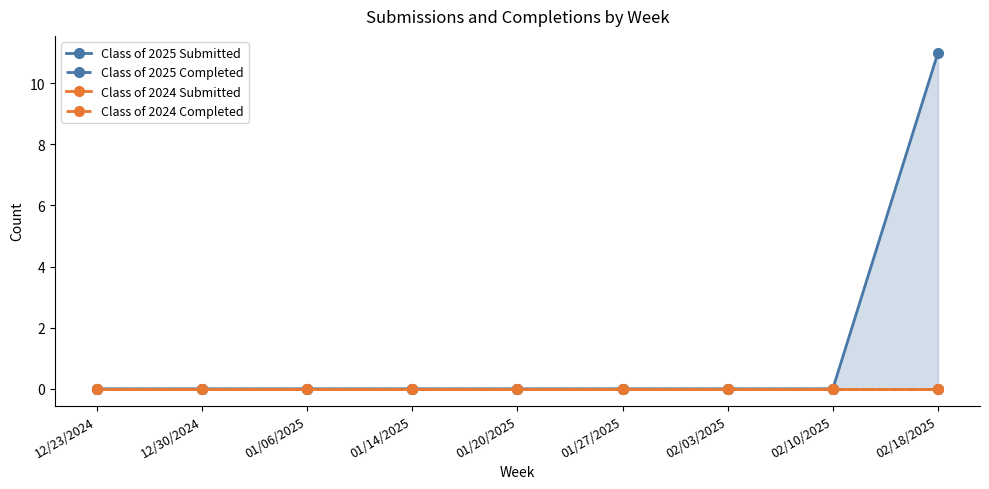

List the labels in order of Class of 2024 Completed value, smallest first.

12/23/2024, 12/30/2024, 01/06/2025, 01/14/2025, 01/20/2025, 01/27/2025, 02/03/2025, 02/10/2025, 02/18/2025